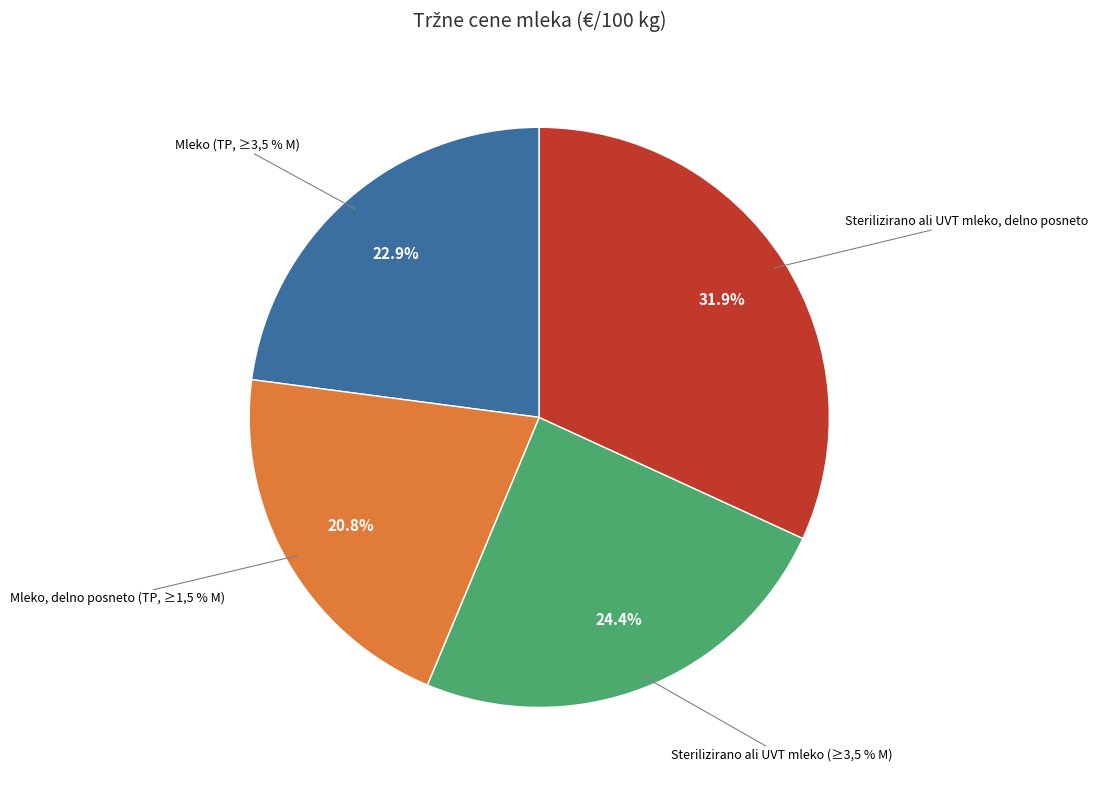

True or false: Sterilizirano ali UVT mleko (≥3,5 % M) accounts for 16% of the total.

False